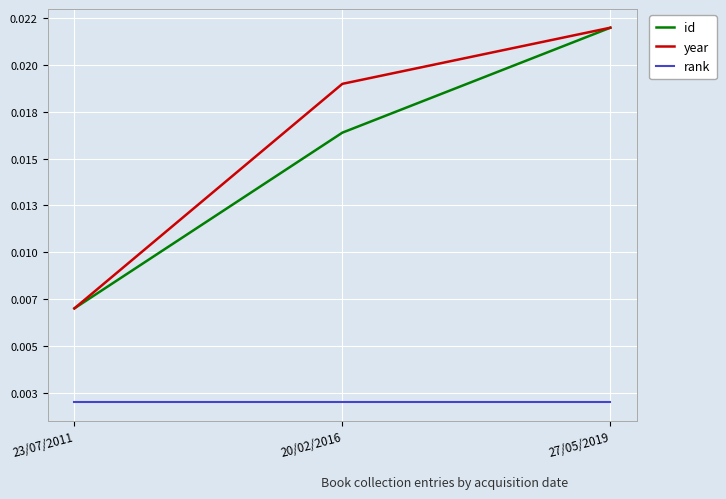

The rank series shows 0.0 at 27/05/2019. True or false?

True